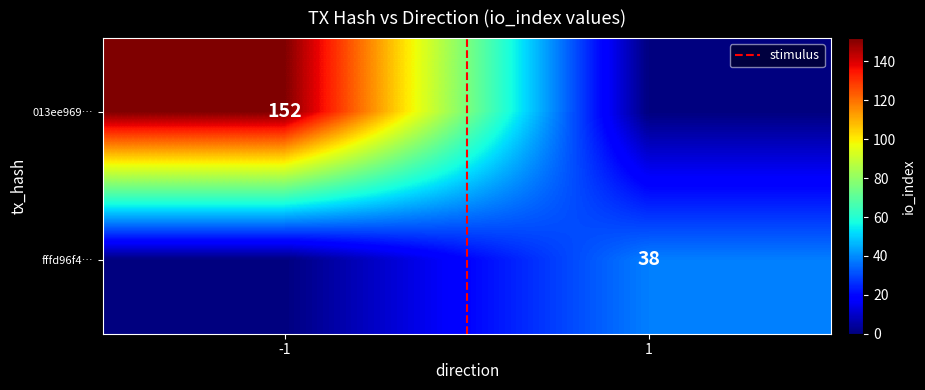

What is the maximum value for fffd96f4…?

38